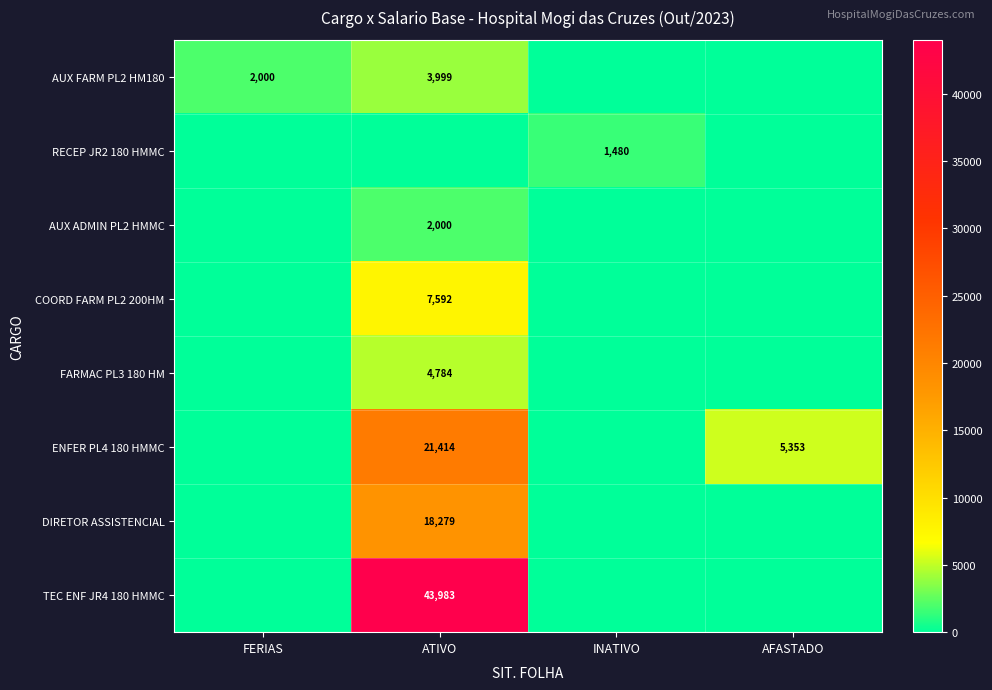

Is it true that AUX ADMIN PL2 HMMC equals 1058 at ATIVO?

False